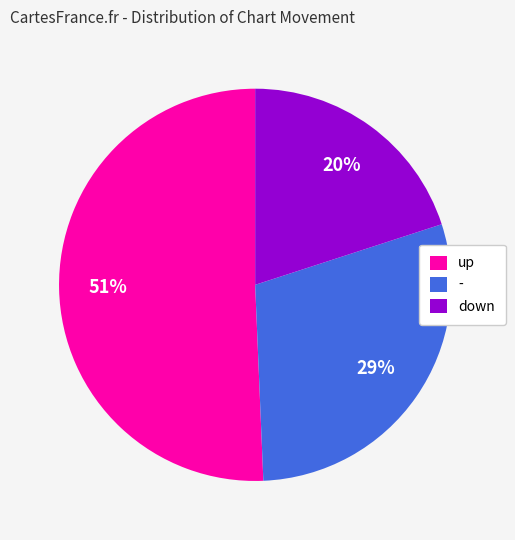

How many slices are in this pie chart?

3